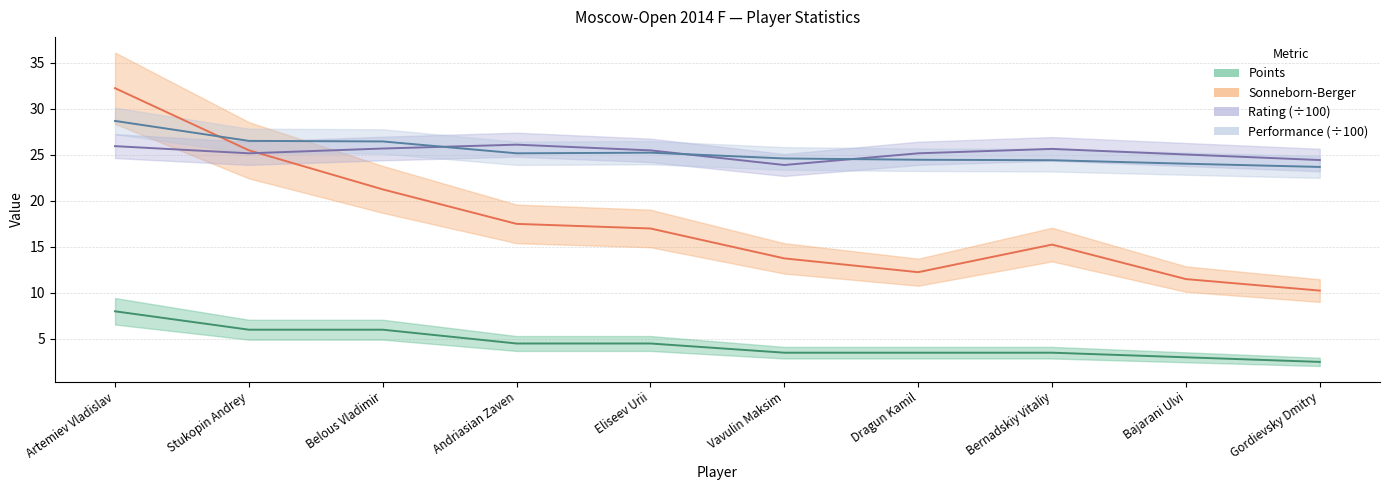

How many values in the Points series exceed 4?

5